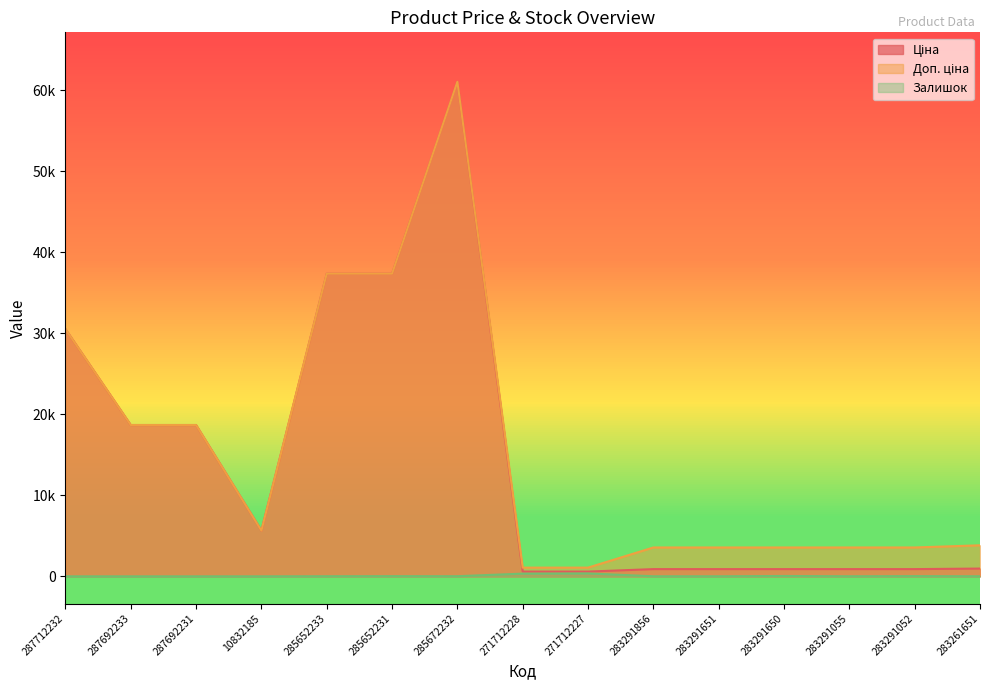

What are all the series names shown in the legend?

Ціна, Доп. ціна, Залишок